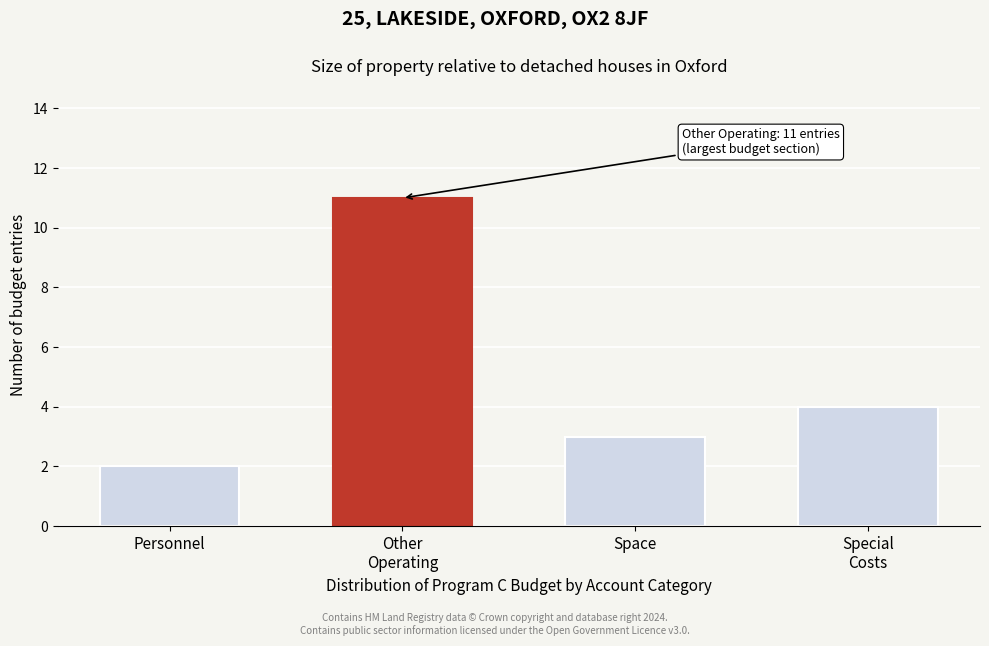

Reading right to left, transcribe all the data shown in this chart.

4	3	11	2